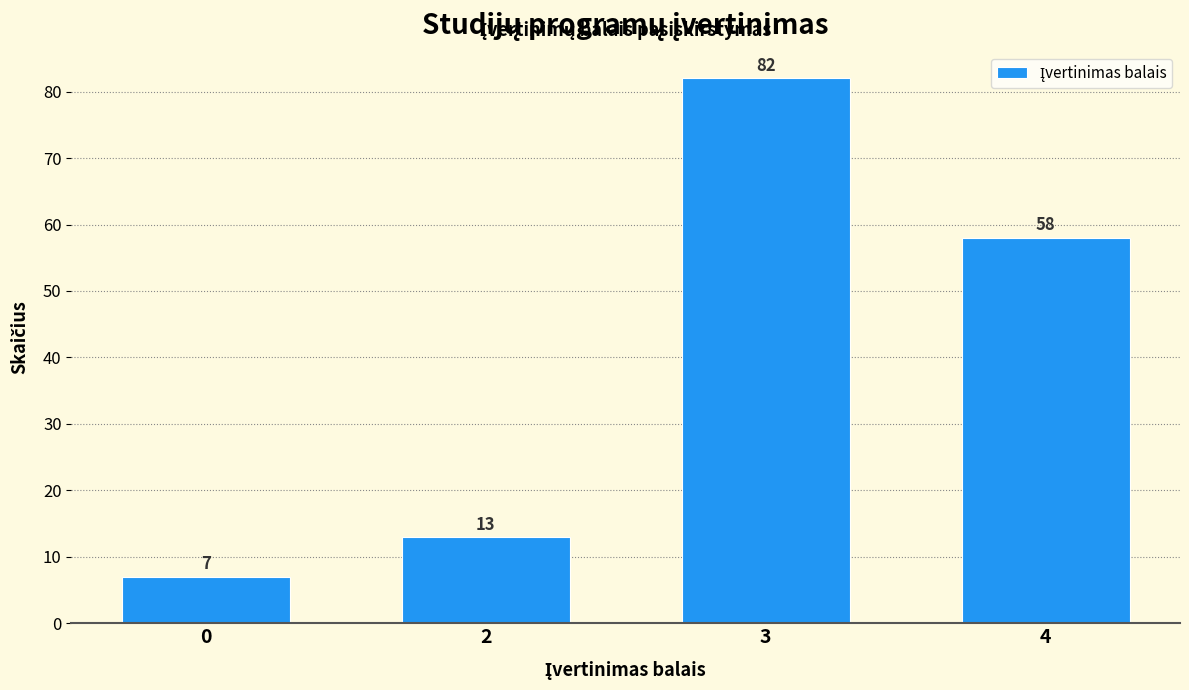

Reading left to right, transcribe all the data shown in this chart.

7	13	82	58